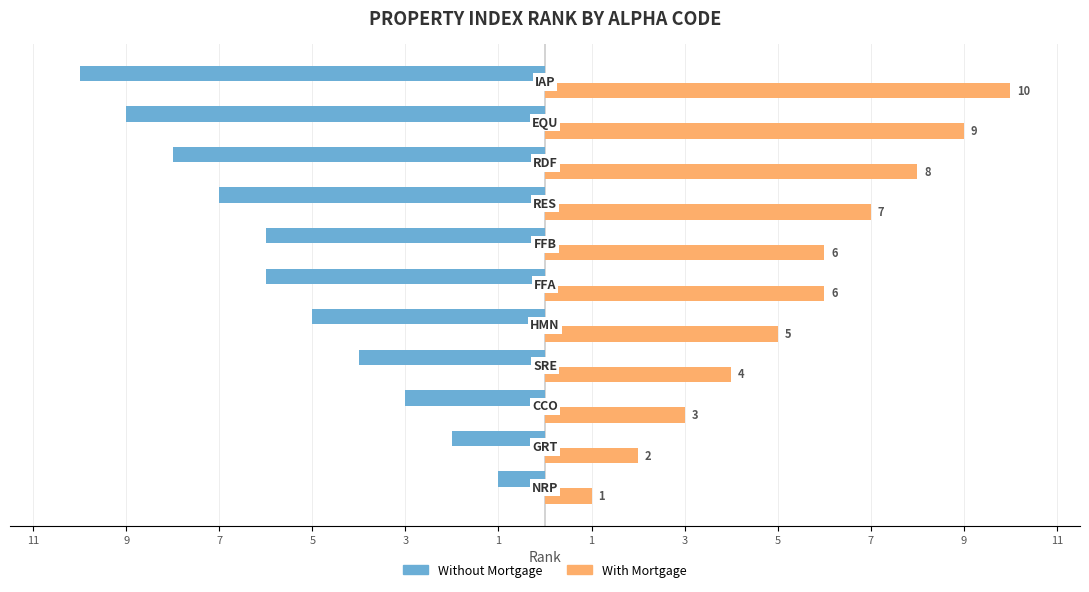

What are all the series names shown in the legend?

Without Mortgage, With Mortgage